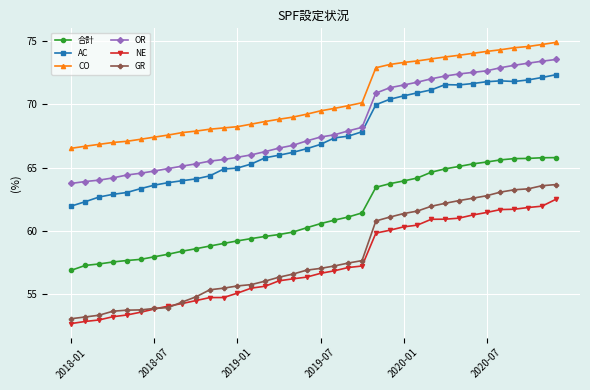

True or false: CO and GR intersect in this chart.

False